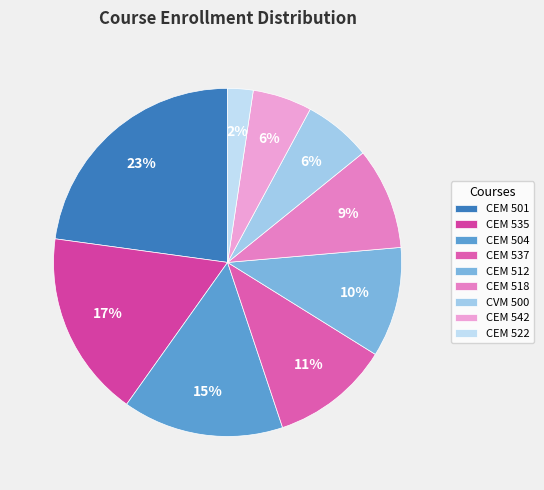

Does any single category account for the majority?

No